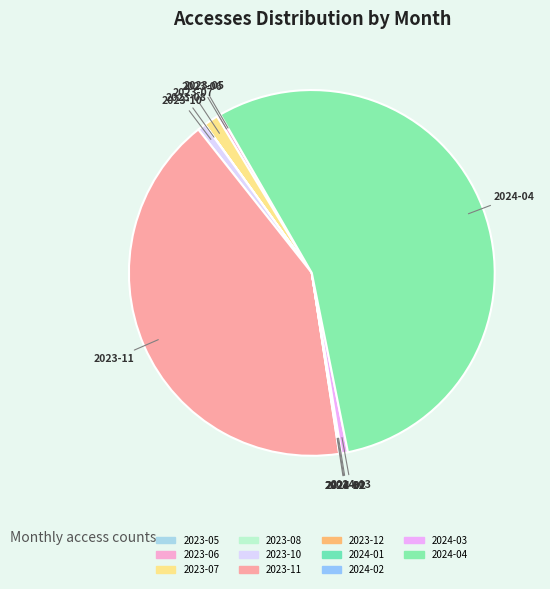

The 2024-04 slice represents 55% of the pie. True or false?

True